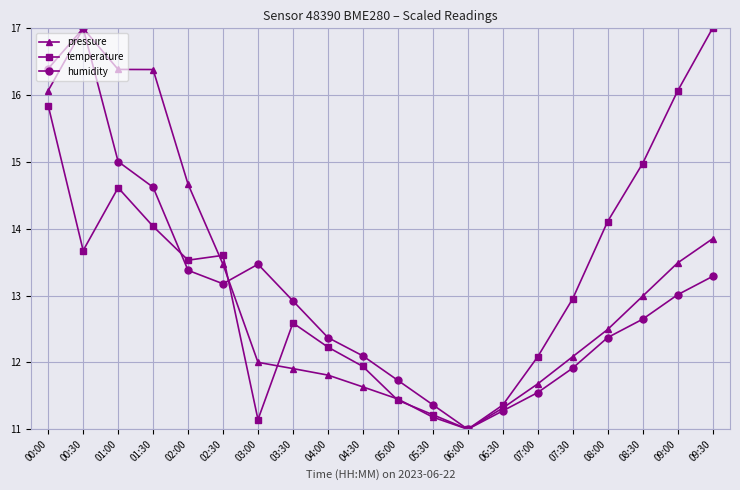

The value of humidity at 03:30 is 2.9. True or false?

False